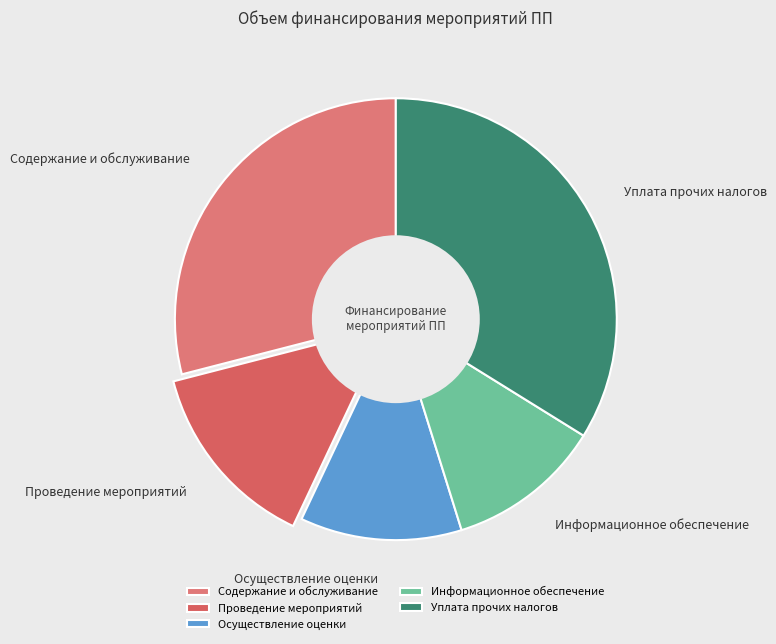

Is it true that Уплата прочих налогов is 43% of the pie?

False